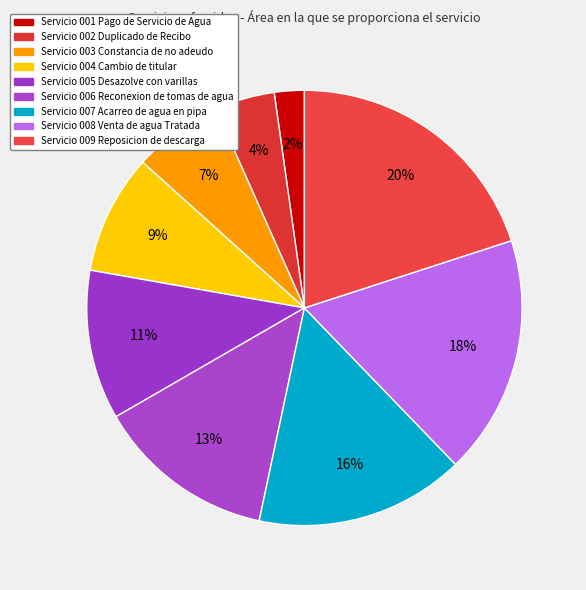

Does Servicio 006 Reconexion de tomas de agua account for over 50% of the chart?

No